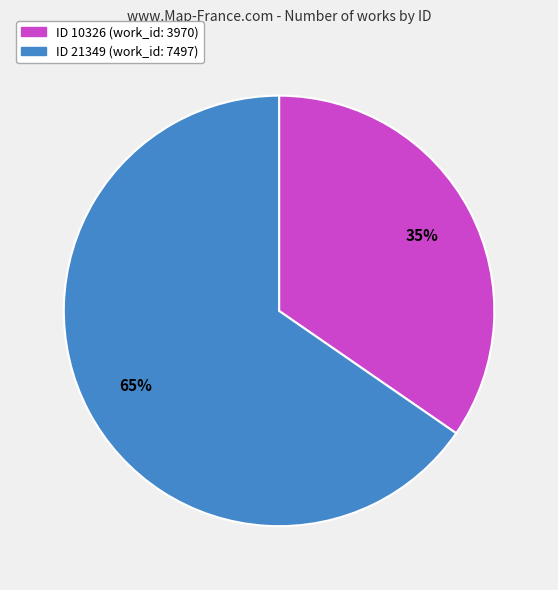

Is there a majority slice in this chart?

Yes